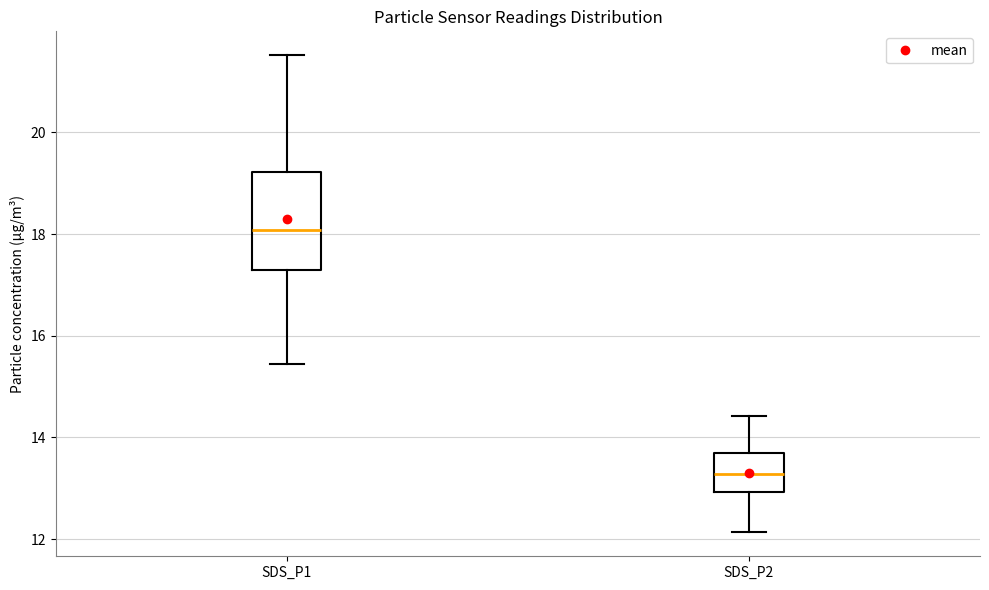

Which box is the tallest, from its lower edge to its upper edge?

SDS_P1